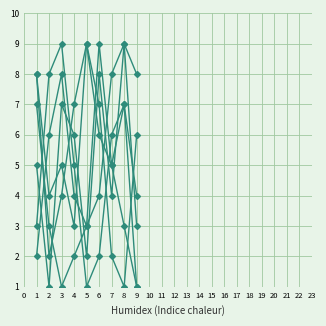

The col_8 series shows 5 at 8. True or false?

False